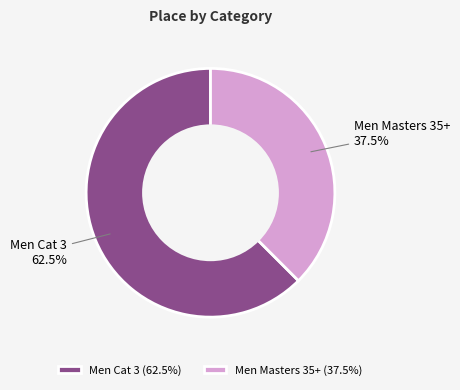

Which category has the biggest portion of the pie?

Men Cat 3